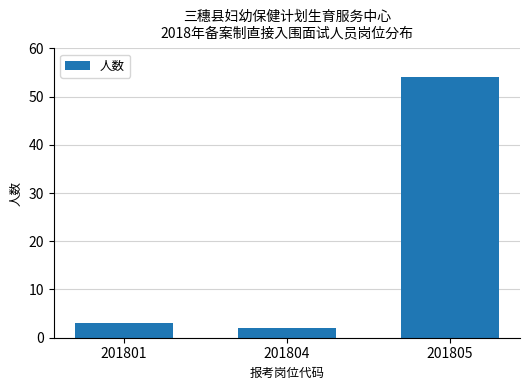

Which label corresponds to the smallest value in the chart?

201804